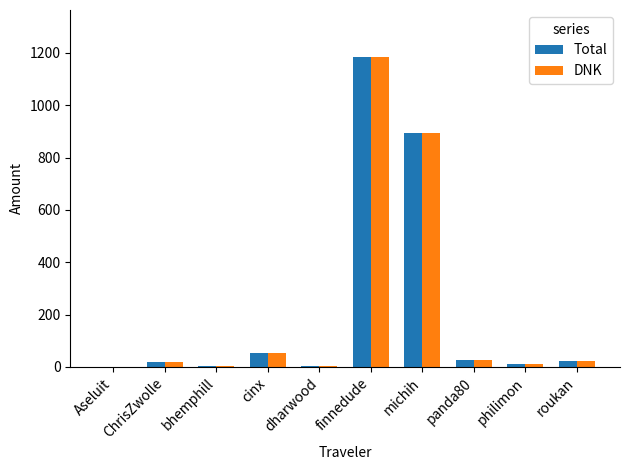

Are the bars horizontal?

No